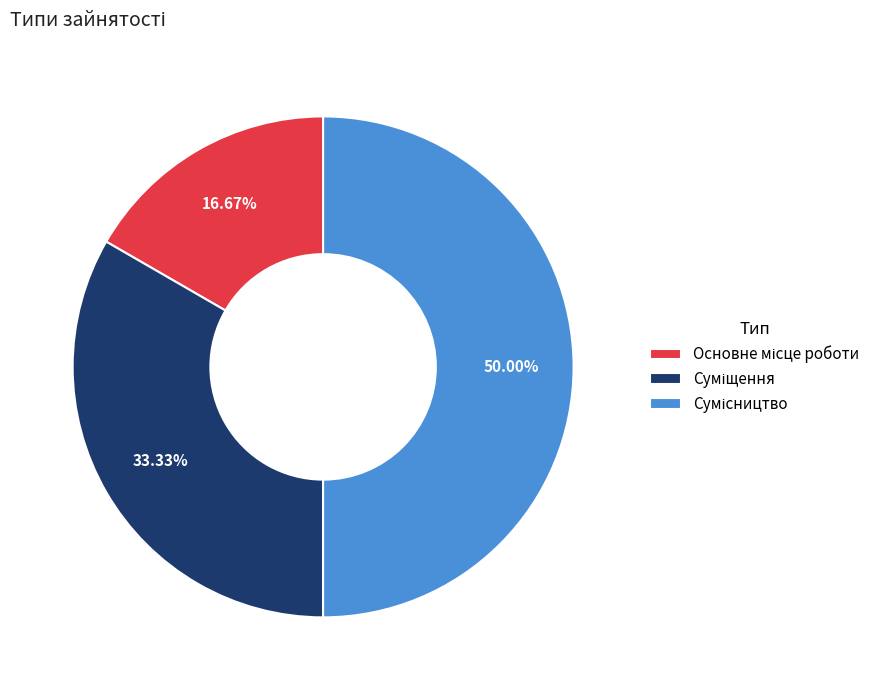

Does any single category account for the majority?

No